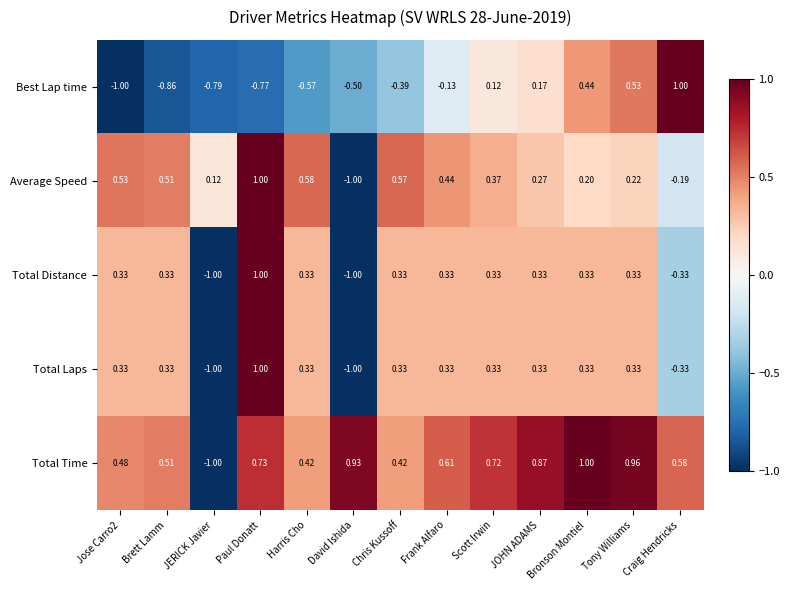

Which series has the largest total across all categories?

Total Time